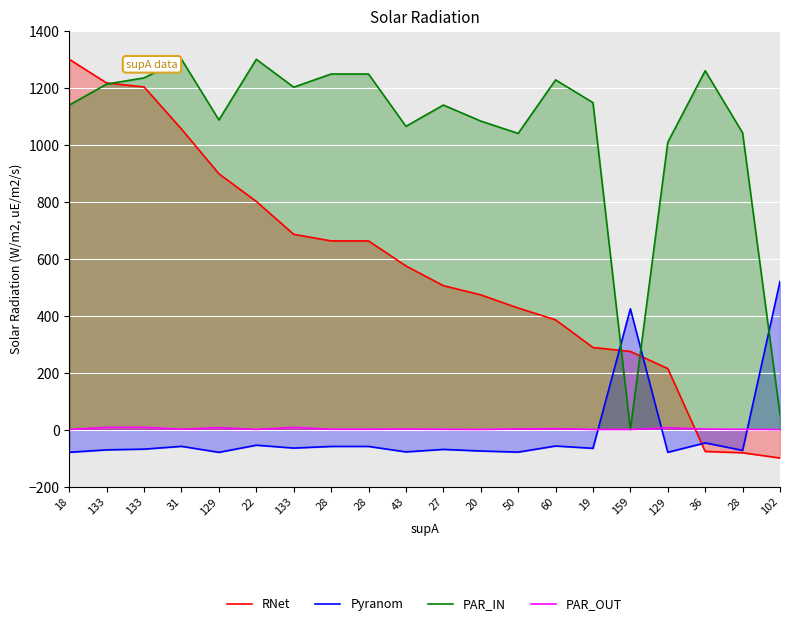

List the series in order of their peak value, lowest first.

PAR_OUT, Pyranom, RNet, PAR_IN